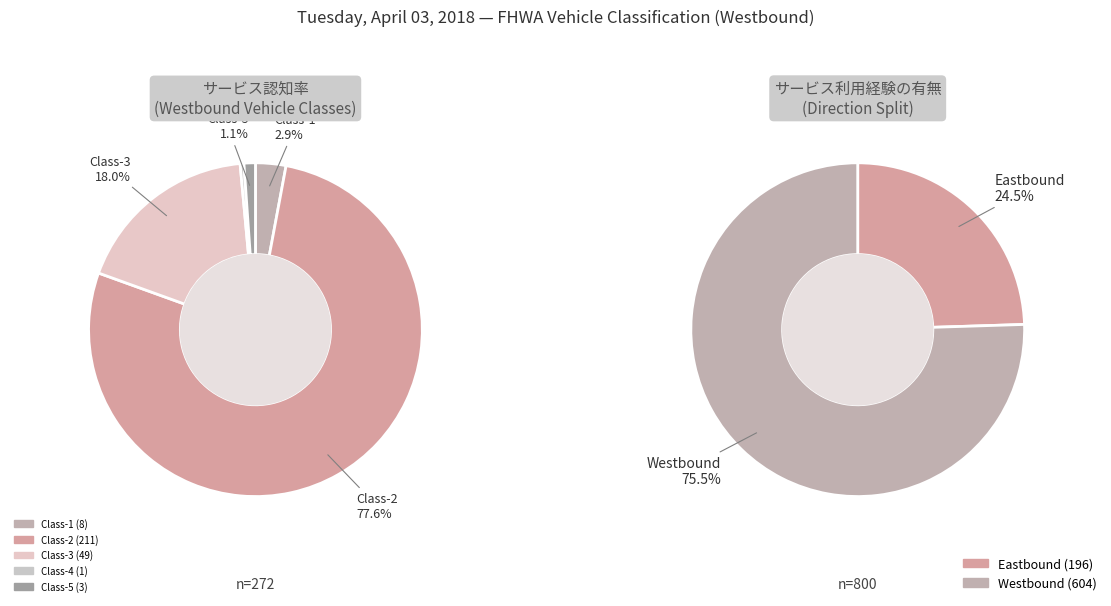

Combined, do 0 and 18 account for over 50%?

No